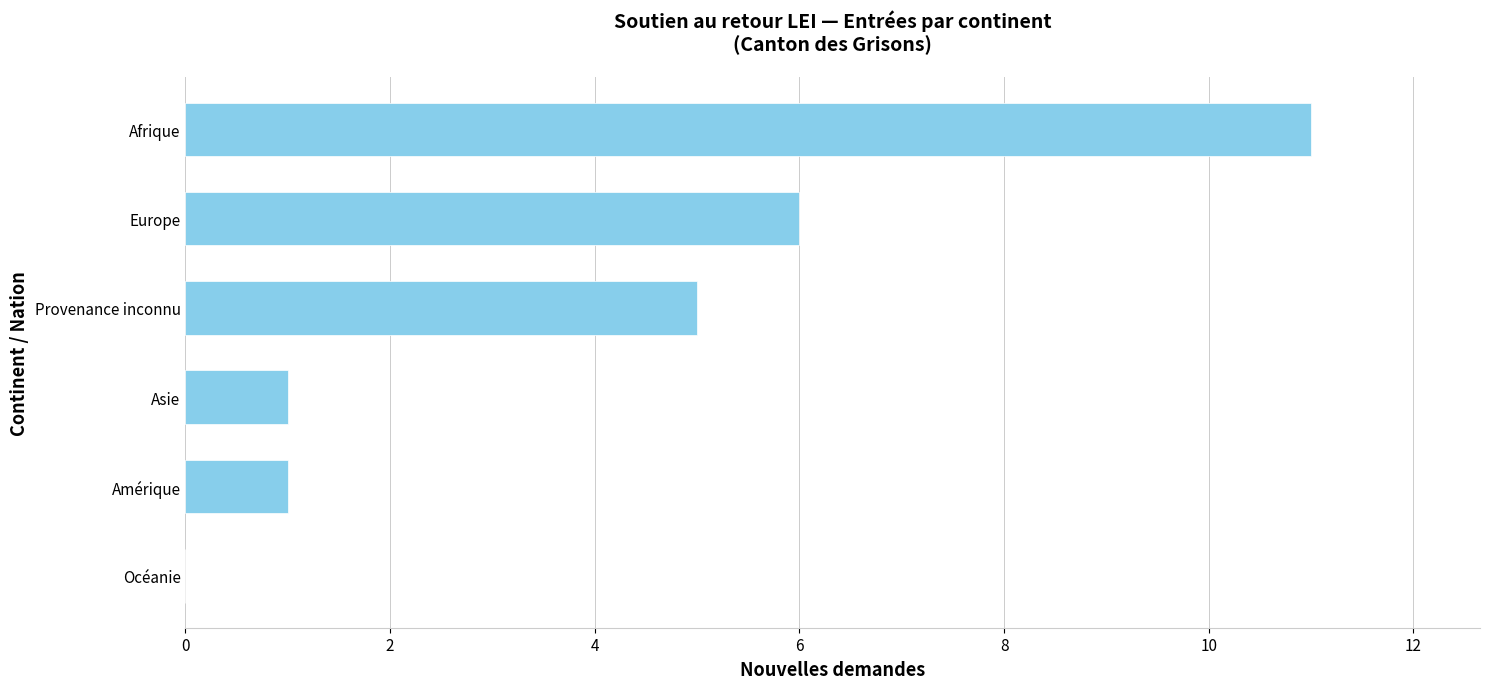

Reading bottom to top, extract all data points from this chart.

Océanie=0	Amérique=1	Asie=1	Provenance inconnu=5	Europe=6	Afrique=11